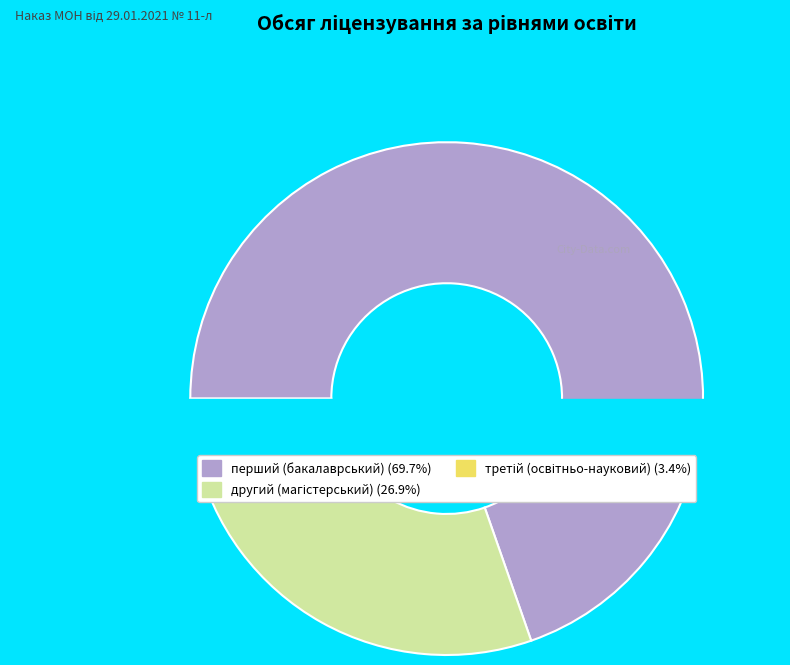

What percentage is the третій (освітньо-науковий) рівень slice, to the nearest percent?

3%